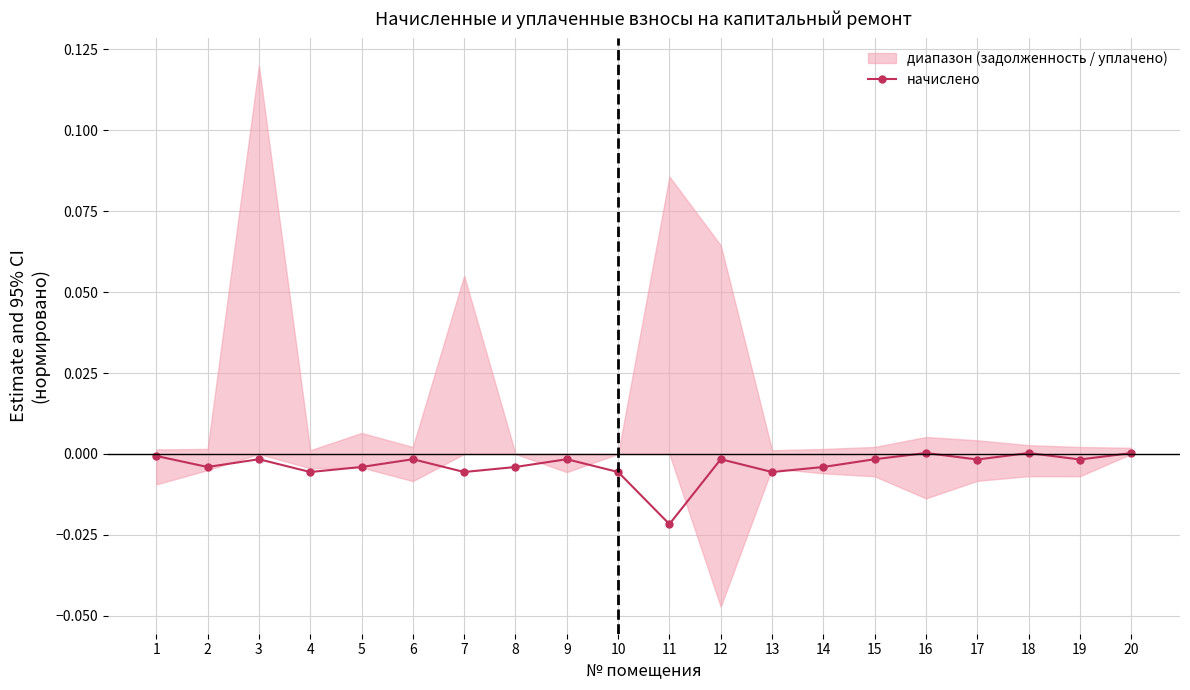

At which label is the value closest to 0?

20